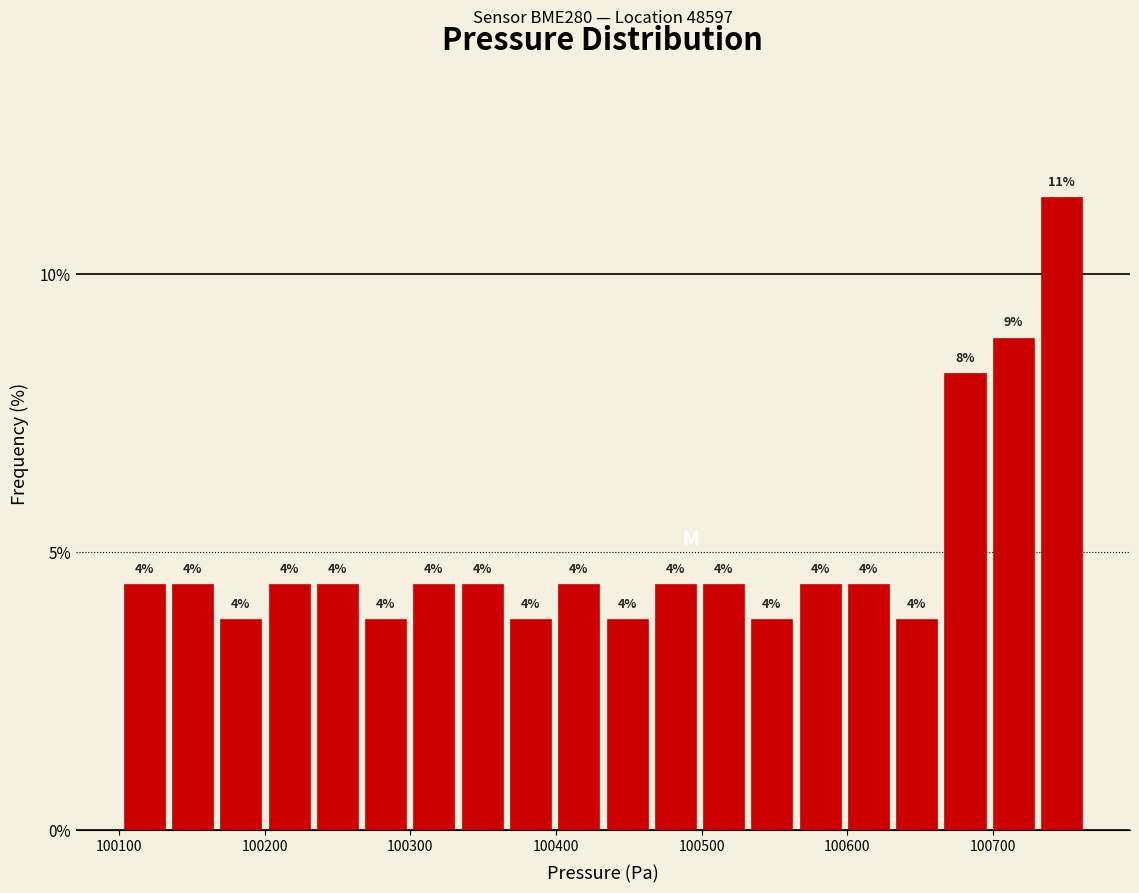

Read against the x-axis, roughly where is the centre of the tallest bar?

100750